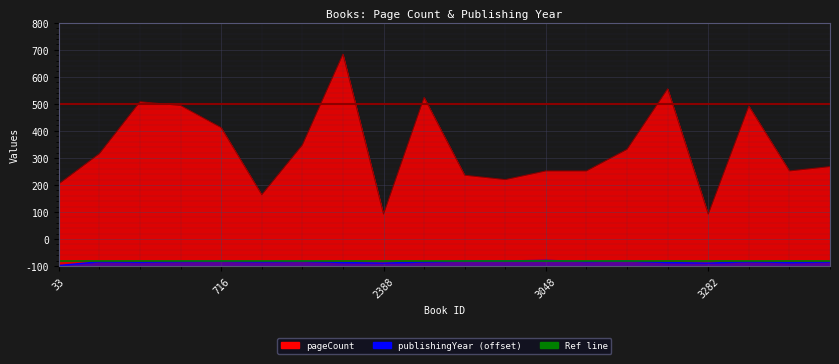

What is the spread (max minus min) of values at 2373?

771